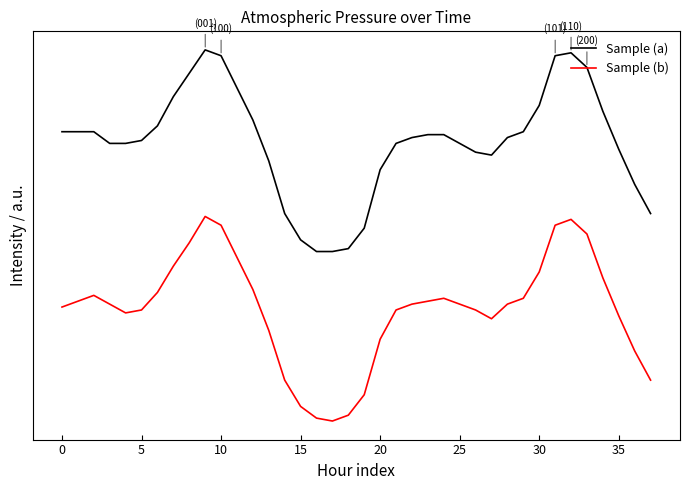

Does the chart have visible grid lines?

No